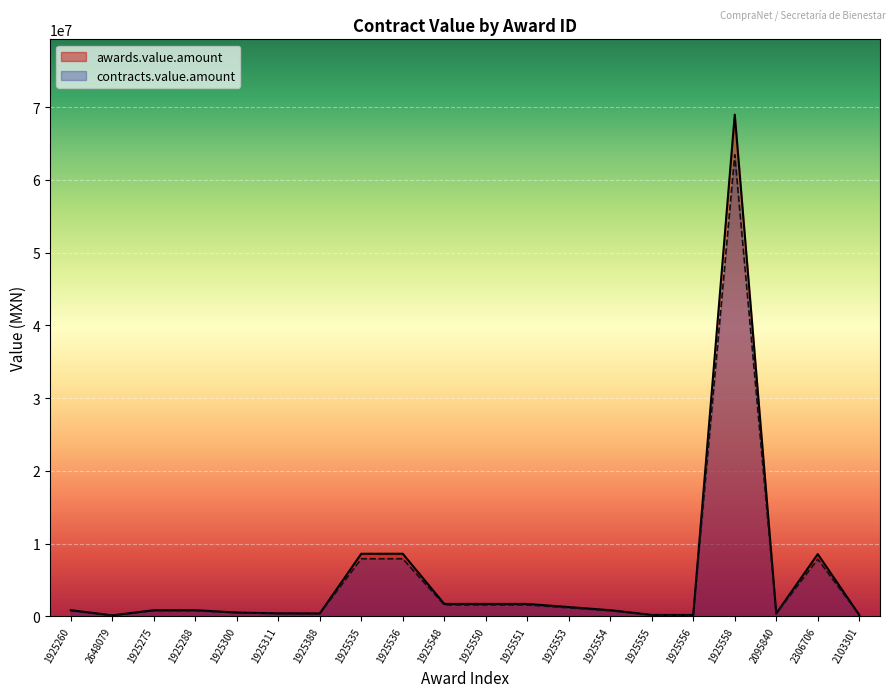

Reading left to right, list all the values displayed in this chart.

awards.value.amount: 793103.4	142878.3	793103.5	793103.5	499655.2	396551.7	381070.7	7931034.5	7931033.9	1586206.9	1586206.9	1586006.4	1189654.8	793098.0	198168.0	198275.9	63448275.9	381800.0	7883735.8	200146.0
contracts.value.amount: 862069.0	155302.5	862069.0	862069.0	543103.4	431034.5	414207.2	8620689.7	8620689.1	1724137.9	1724137.9	1723920.0	1293103.0	862063.0	215400.0	215517.2	68965517.2	415000.0	8569278.0	217550.0